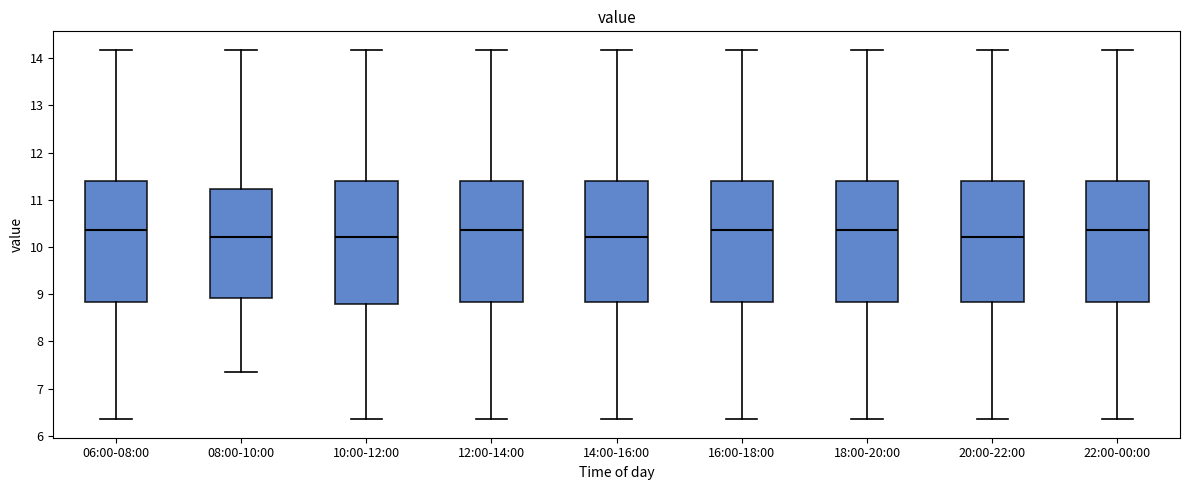

Reading left to right, transcribe this box plot: for each box, give where its median line is, the range the box spans, and where its two whiskers end, as read against the y-axis. The values are not printed on the chart, so give them approximately, as read against the axis.

06:00-08:00: median 10.4, box 8.8 to 11.4, whiskers 6.4 to 14.2
08:00-10:00: median 10.2, box 8.9 to 11.2, whiskers 7.4 to 14.2
10:00-12:00: median 10.2, box 8.8 to 11.4, whiskers 6.4 to 14.2
12:00-14:00: median 10.4, box 8.8 to 11.4, whiskers 6.4 to 14.2
14:00-16:00: median 10.2, box 8.8 to 11.4, whiskers 6.4 to 14.2
16:00-18:00: median 10.4, box 8.8 to 11.4, whiskers 6.4 to 14.2
18:00-20:00: median 10.4, box 8.8 to 11.4, whiskers 6.4 to 14.2
20:00-22:00: median 10.2, box 8.8 to 11.4, whiskers 6.4 to 14.2
22:00-00:00: median 10.4, box 8.8 to 11.4, whiskers 6.4 to 14.2